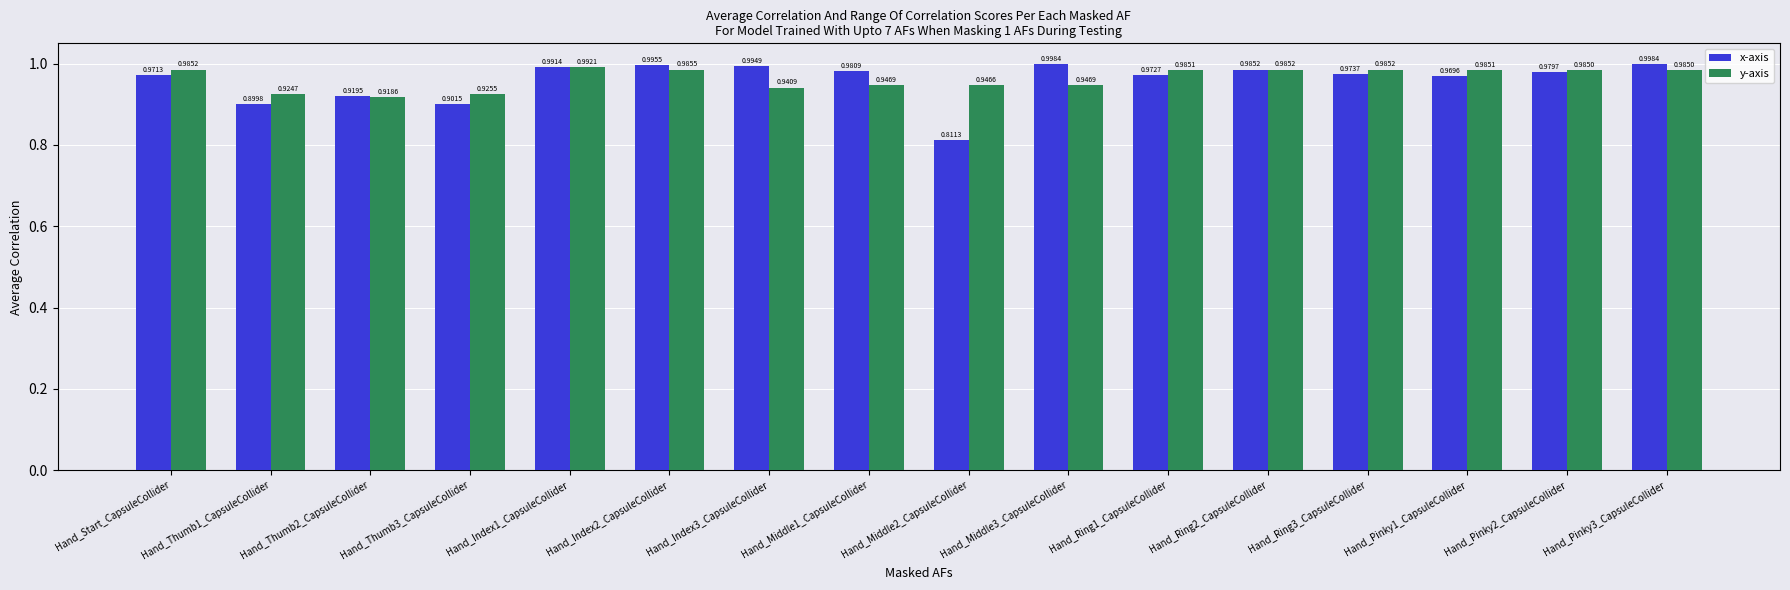

Which series has the largest total across all categories?

y-axis